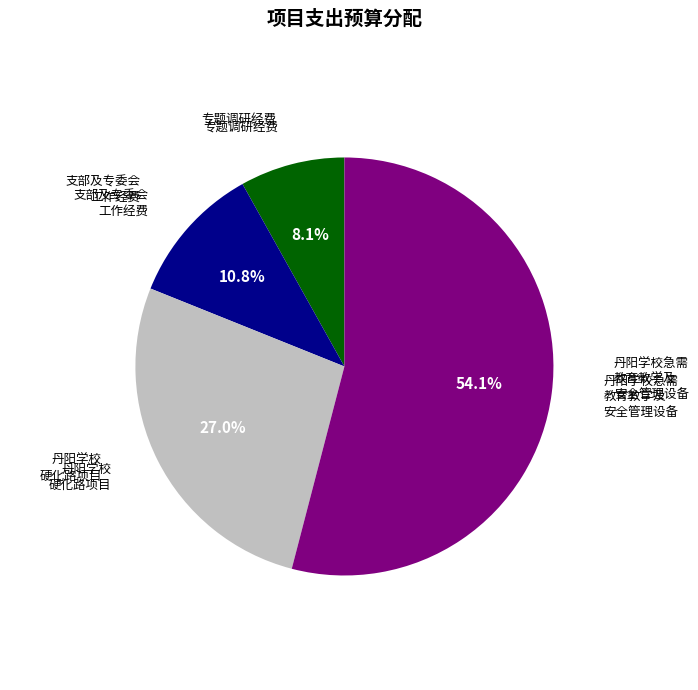

Is there a majority slice in this chart?

Yes